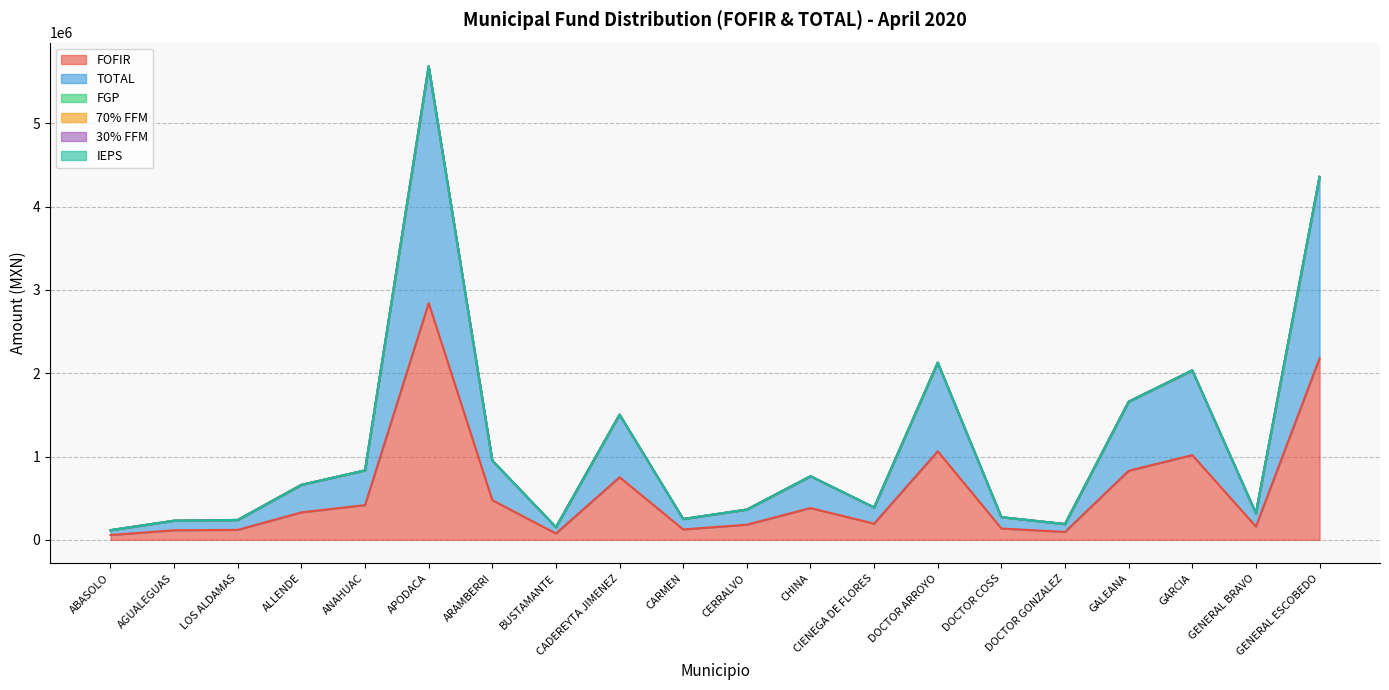

What is the highest value of the FOFIR series?

2842878.1